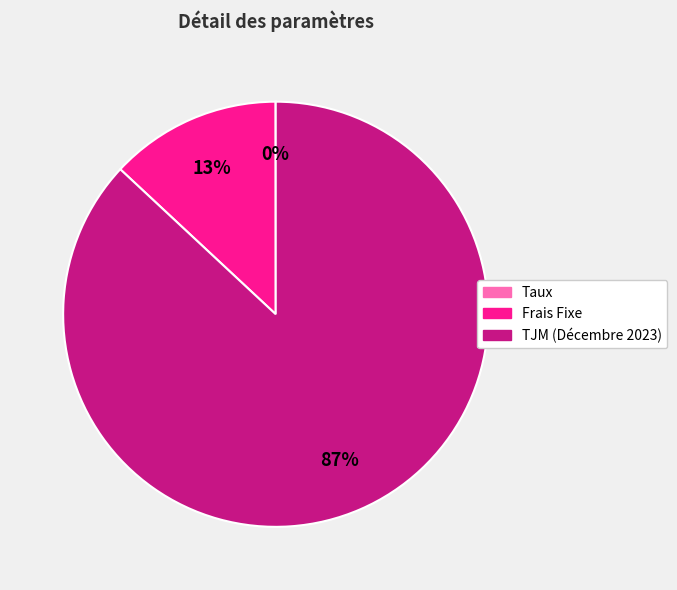

Which category accounts for the majority?

TJM (Décembre 2023)